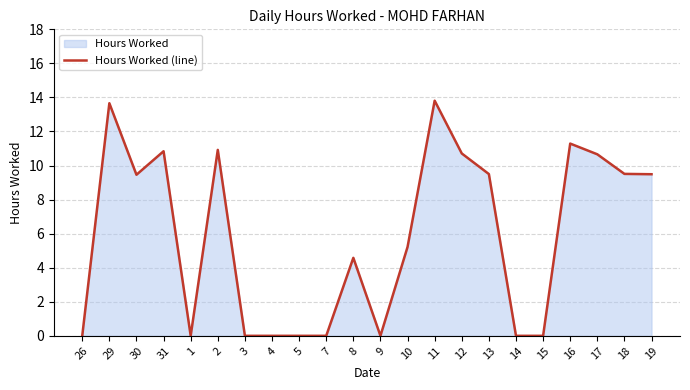

What is the difference between the maximum and minimum values?

13.8